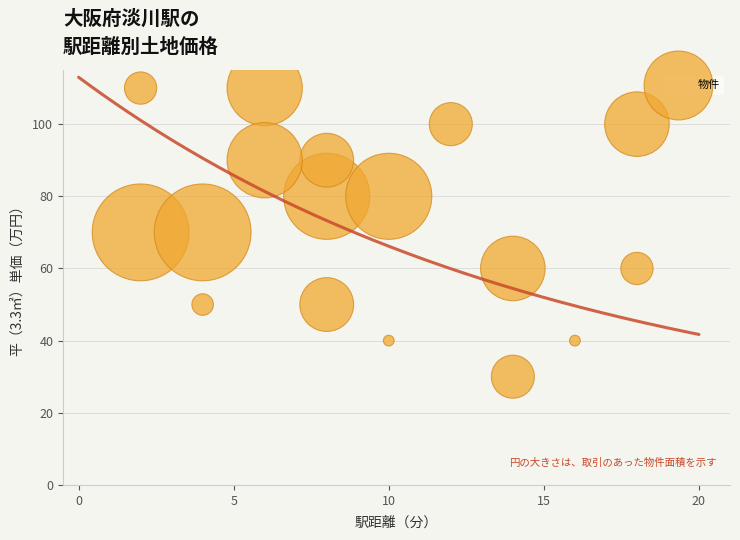

What is the range of Y values (max minus min)?

80